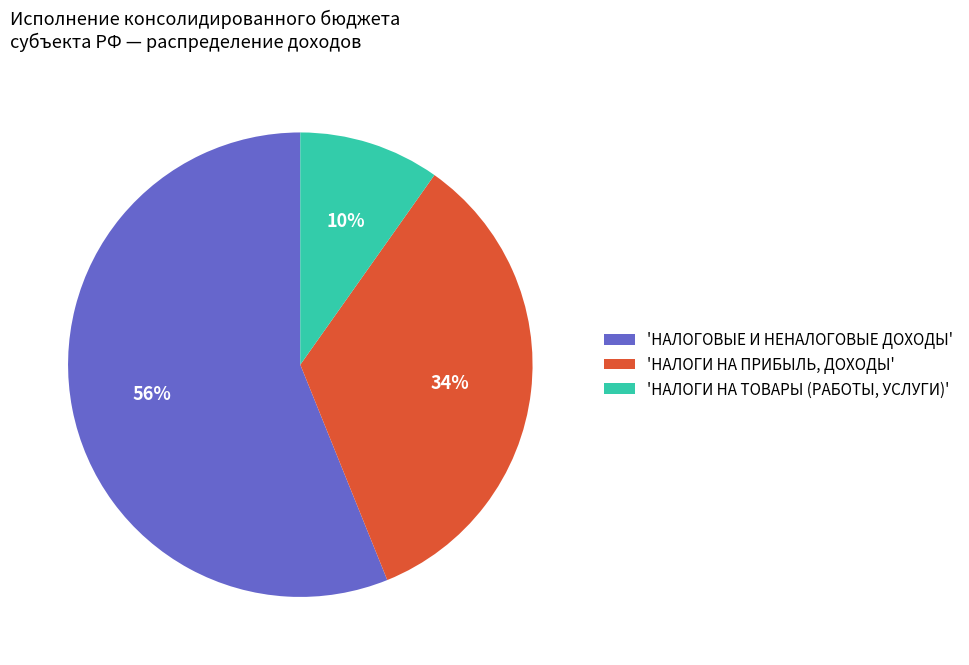

To the nearest percent, what percentage of the pie is 'НАЛОГОВЫЕ И НЕНАЛОГОВЫЕ ДОХОДЫ'?

56%